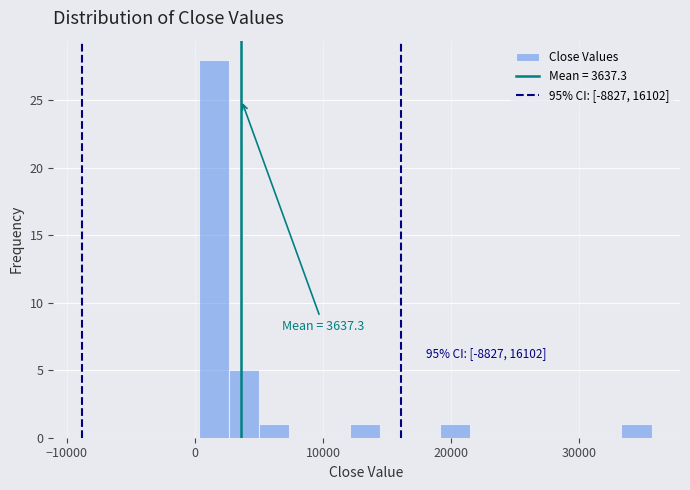

Read against the x-axis, roughly where is the centre of the tallest bar?

1000